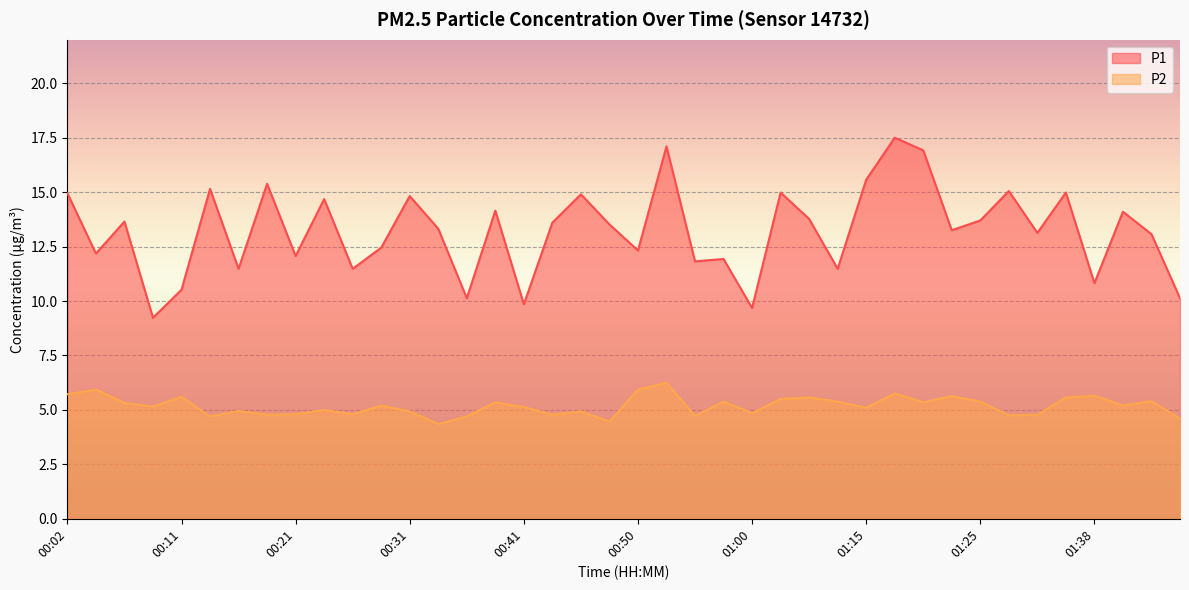

True or false: P1 and P2 cross at least once.

False